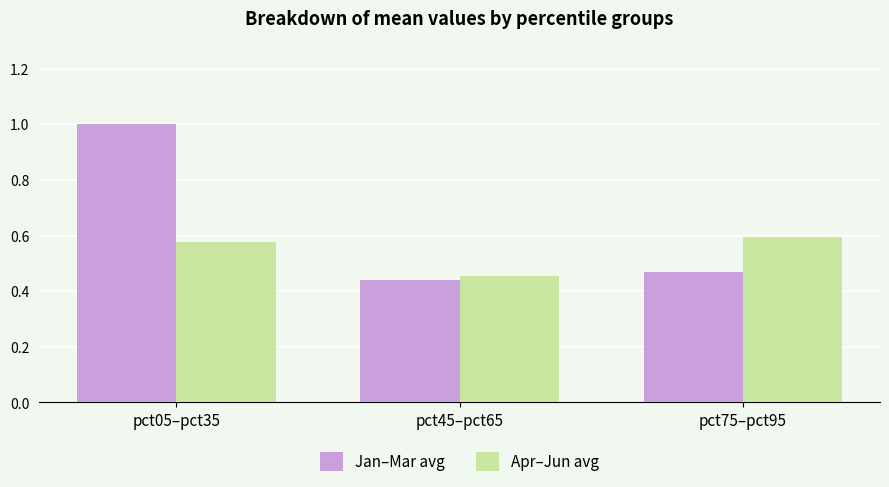

Is it true that Jan–Mar avg equals 0.2 at pct75–pct95?

False